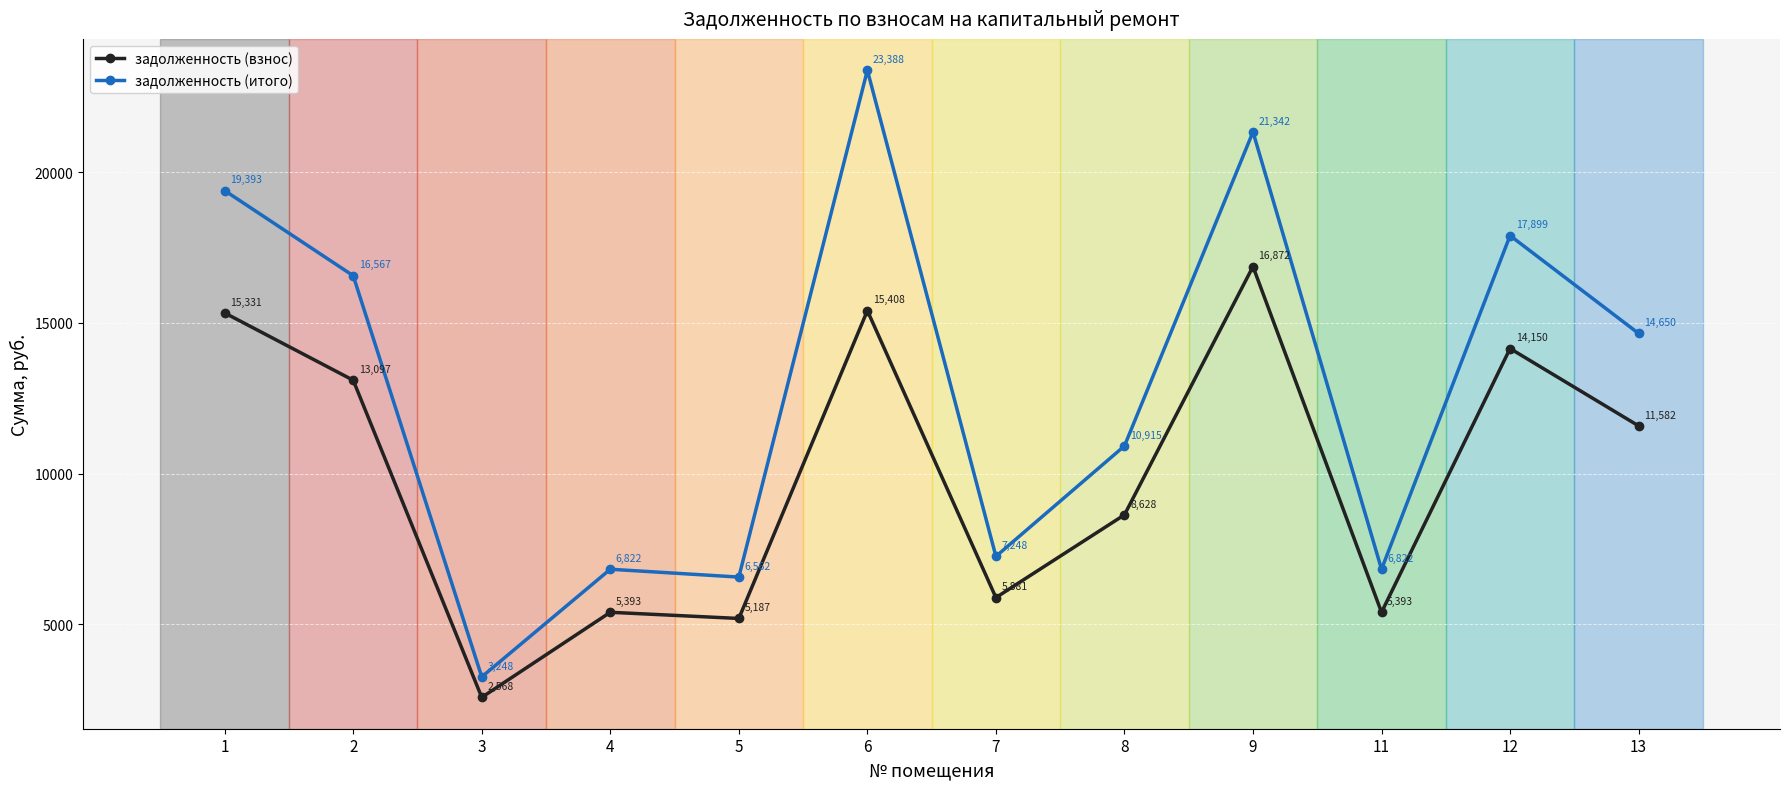

What is the difference between the second highest and minimum values in the задолженность (итого) series?

18093.6